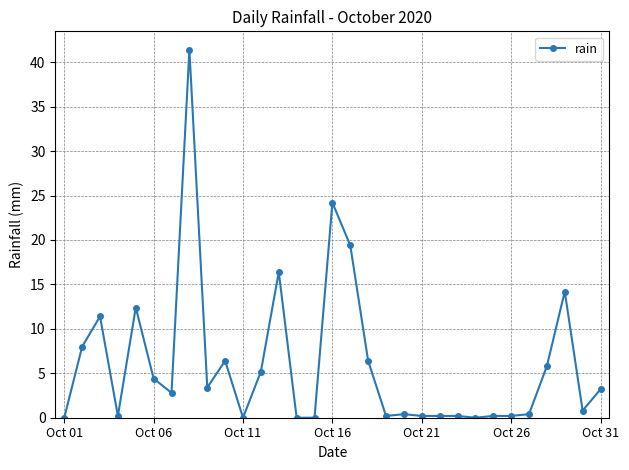

True or false: the data has more than 2 interior local peaks.

True